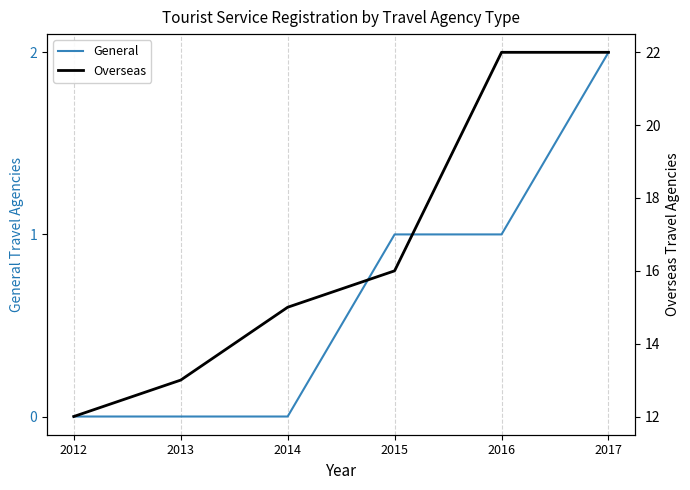

What is the sum of all Overseas values?

100